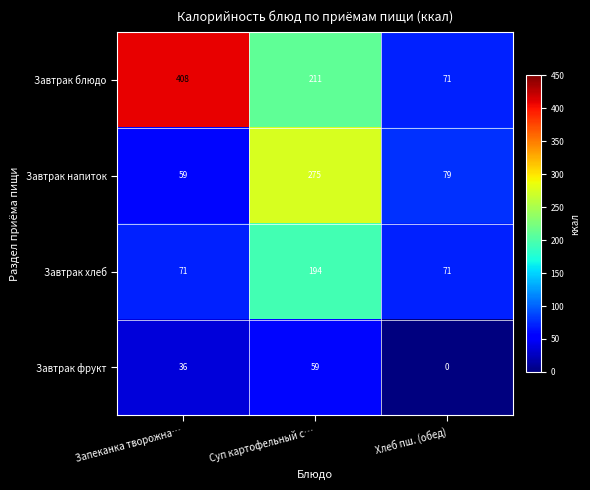

What is the sum of all Завтрак напиток values?

413